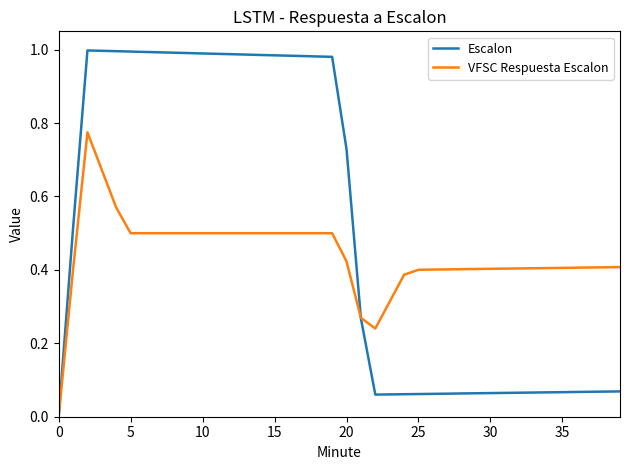

Which series has the largest total across all categories?

Escalon